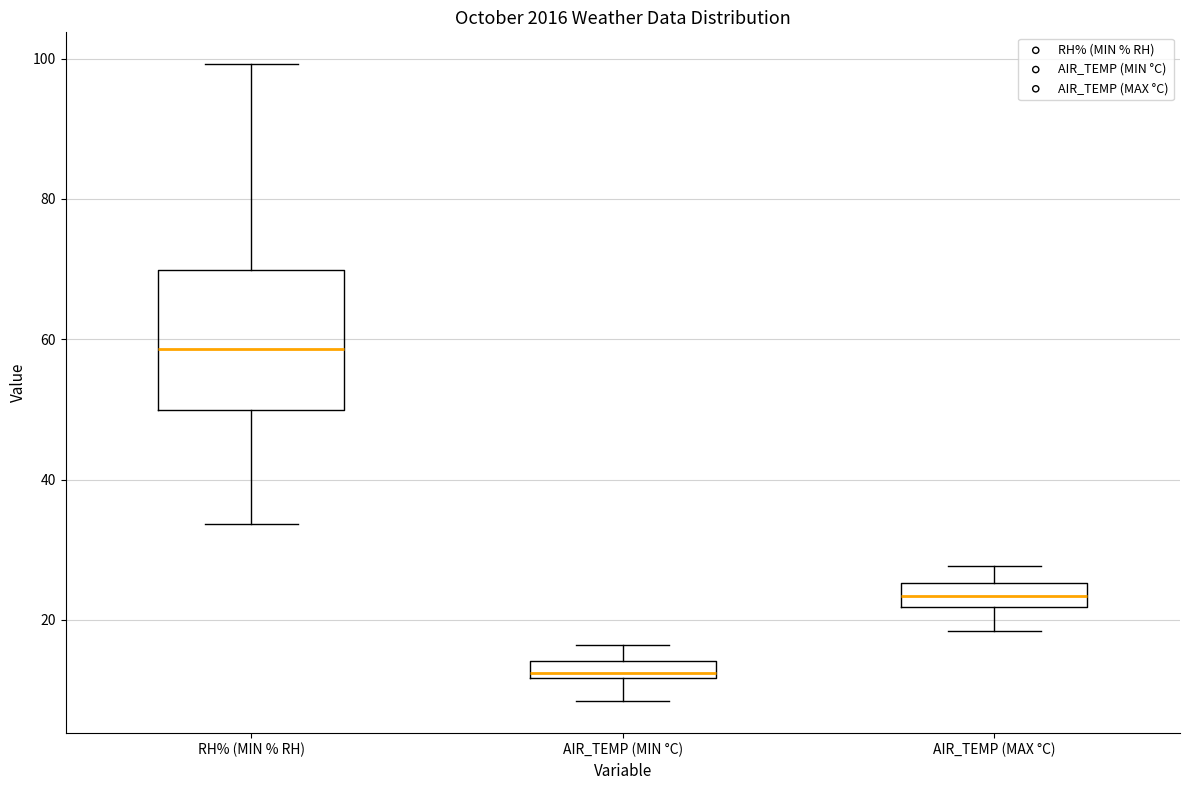

Comparing the boxes themselves (not the whiskers), which one is the tallest?

RH% (MIN % RH)